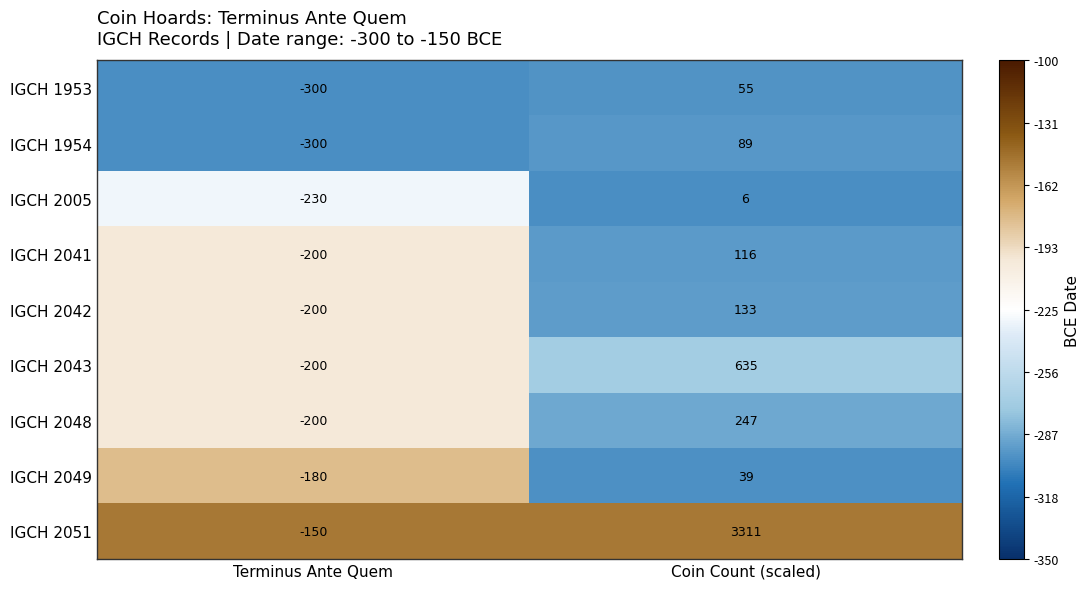

What is the total value across all series at Coin Count (scaled)?

4631